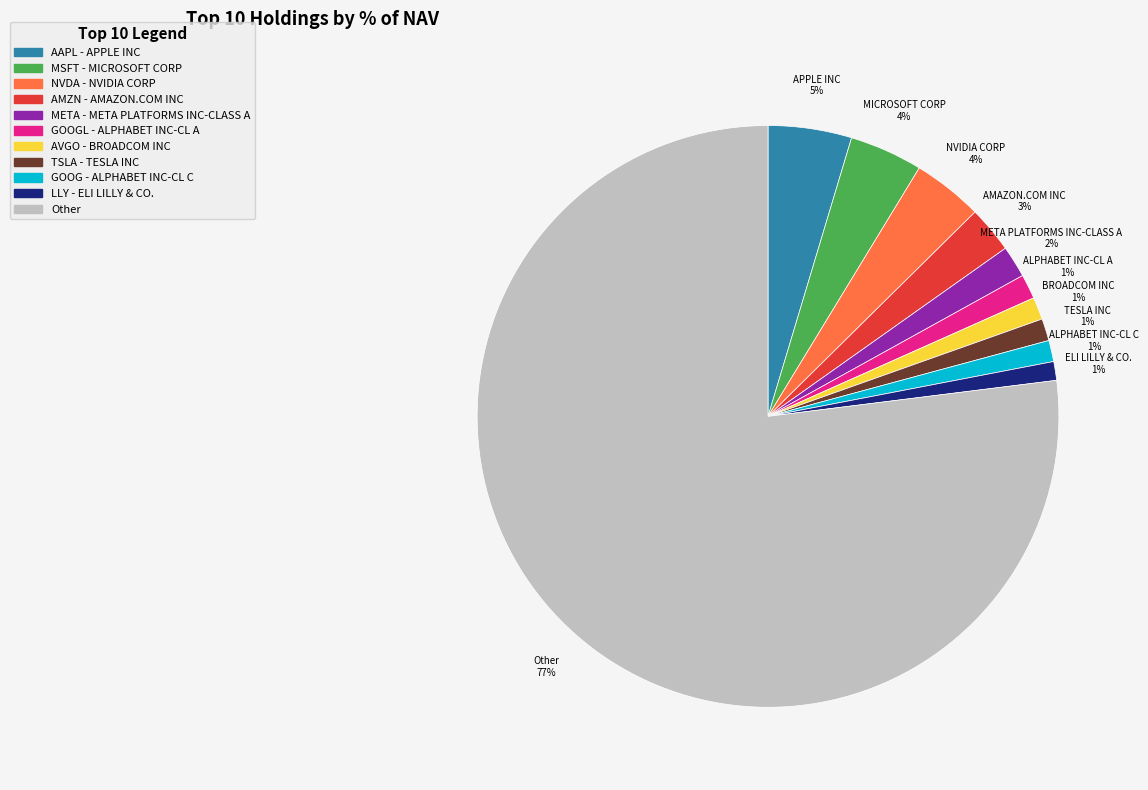

To the nearest percent, what is the difference between the largest and smallest slice percentages?

76%